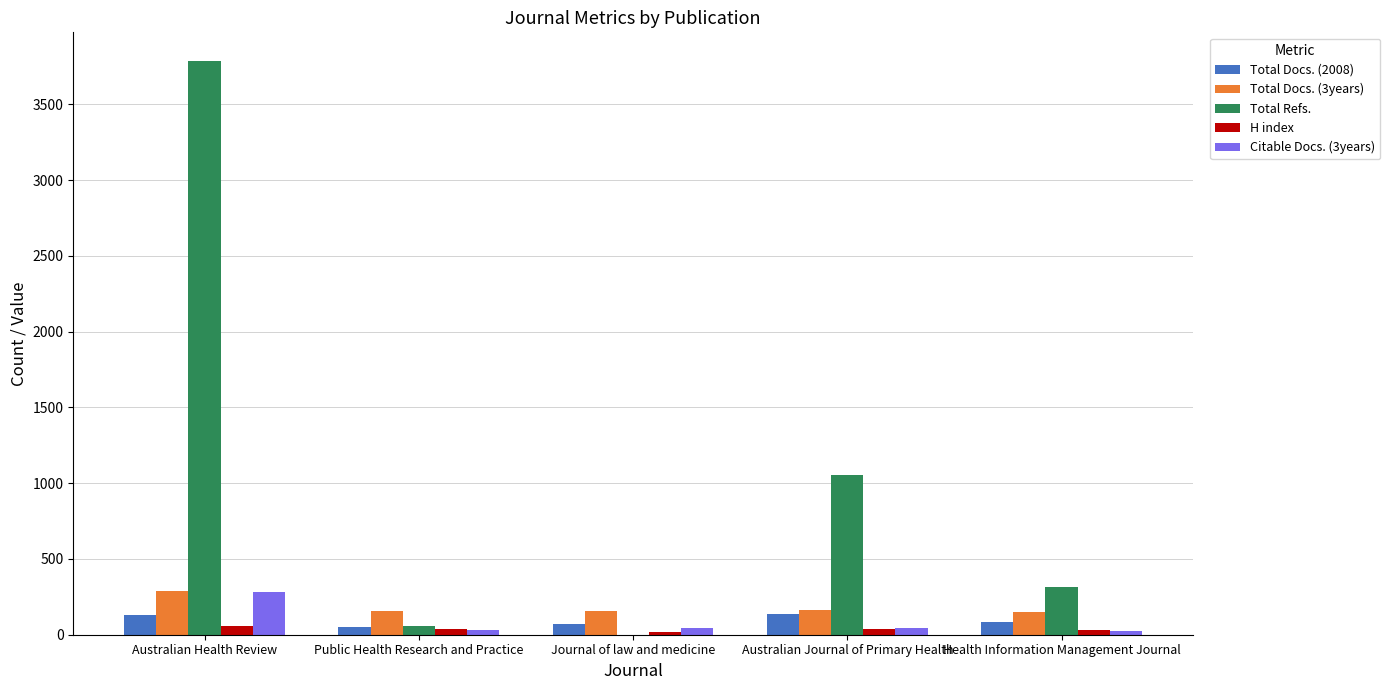

Are the bars horizontal?

No